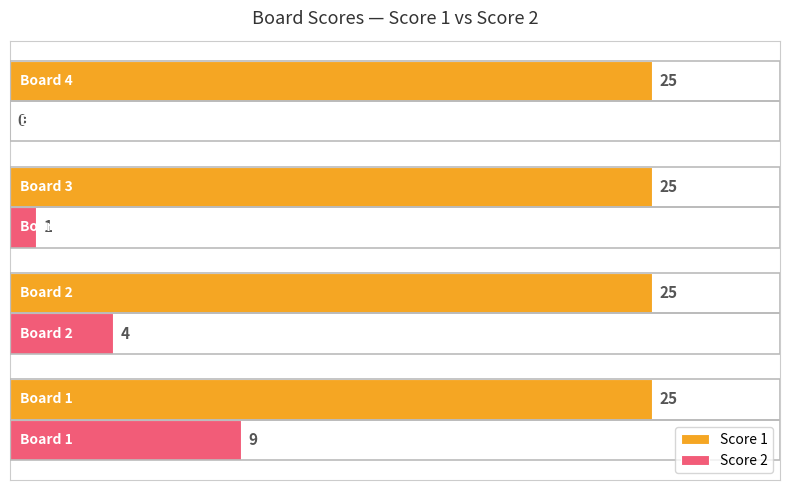

How many Score 2 values are between 1 and 9?

3